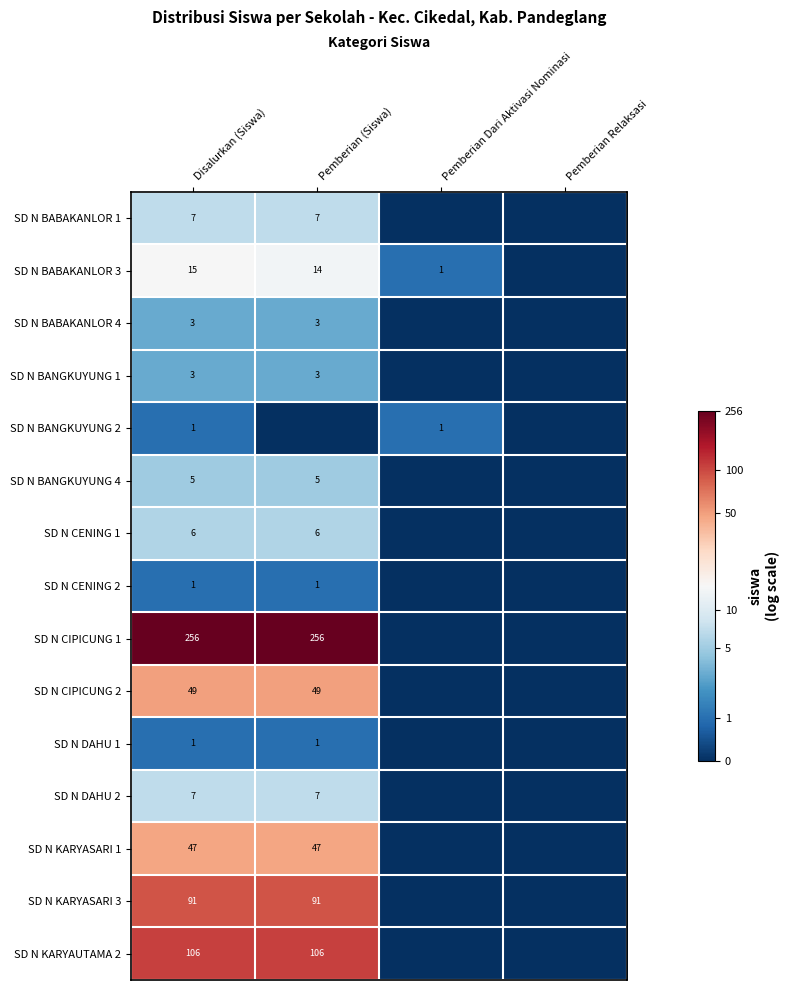

The value of SD N CIPICUNG 2 at Pemberian (Siswa) is 80. True or false?

False